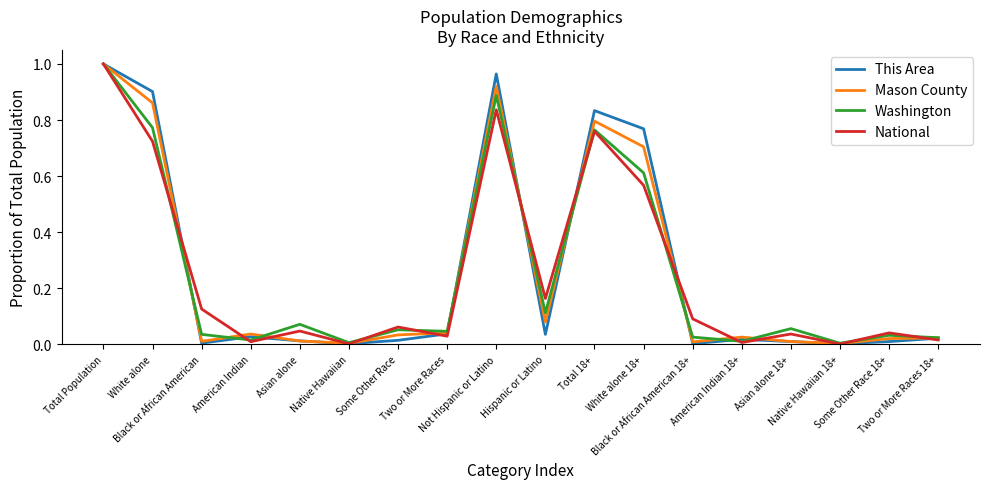

Which series has the largest range (max minus min)?

National